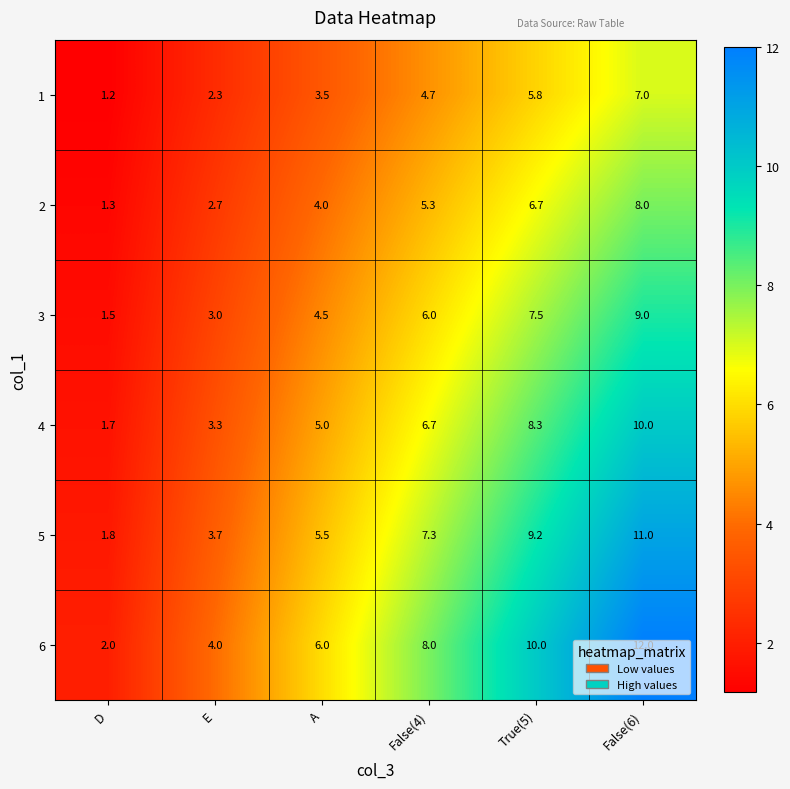

Between False(4) and True(5), which series saw the biggest shift?

6